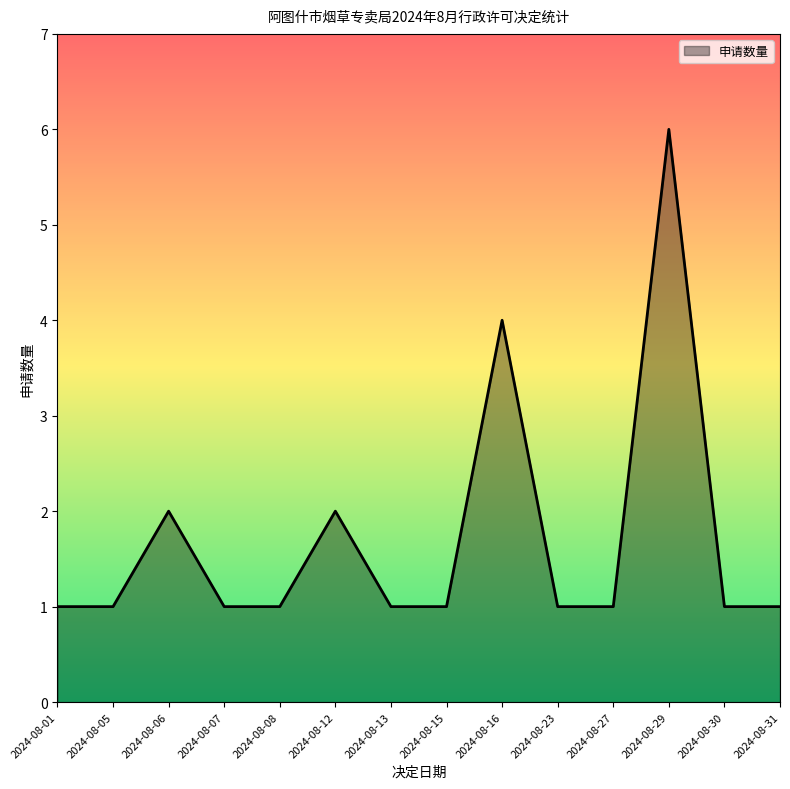

What is the sum of the values at 2024-08-06 and 2024-08-16?

6